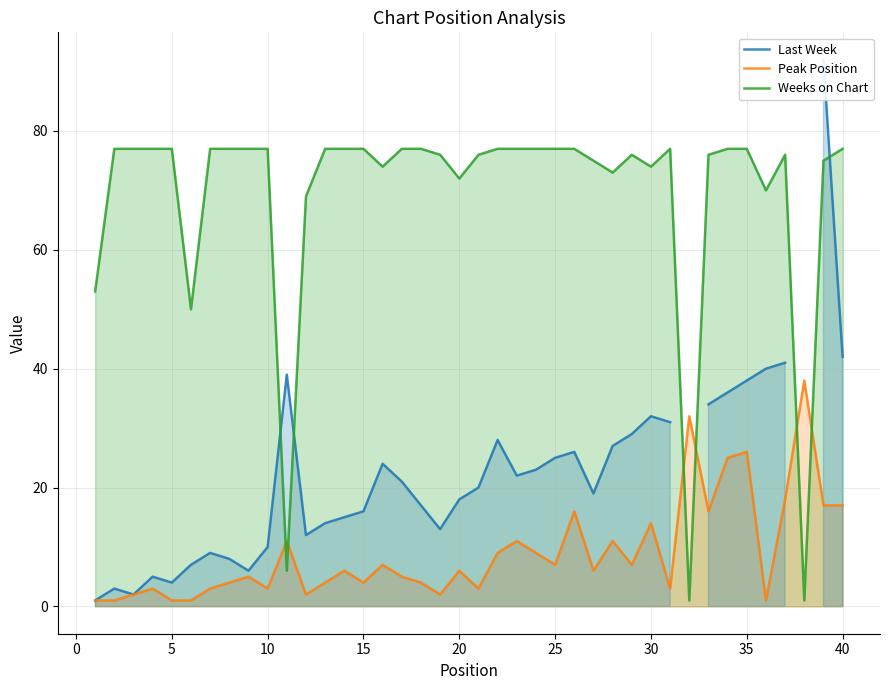

List the series in order of their peak value, highest first.

Last Week, Weeks on Chart, Peak Position